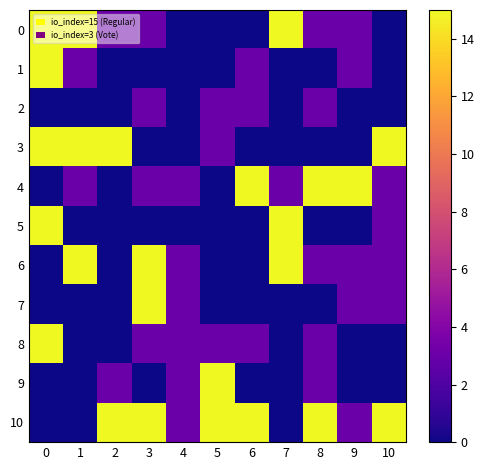

Reading right to left, transcribe all the data shown in this chart.

0: 10=0	9=3	8=3	7=15	6=0	5=0	4=0	3=3	2=3	1=15	0=15
1: 10=0	9=3	8=0	7=0	6=3	5=0	4=0	3=0	2=0	1=3	0=15
2: 10=0	9=0	8=3	7=0	6=3	5=3	4=0	3=3	2=0	1=0	0=0
3: 10=15	9=0	8=0	7=0	6=0	5=3	4=0	3=0	2=15	1=15	0=15
4: 10=3	9=15	8=15	7=3	6=15	5=0	4=3	3=3	2=0	1=3	0=0
5: 10=3	9=0	8=0	7=15	6=0	5=0	4=0	3=0	2=0	1=0	0=15
6: 10=3	9=3	8=3	7=15	6=0	5=0	4=3	3=15	2=0	1=15	0=0
7: 10=3	9=3	8=0	7=0	6=0	5=0	4=3	3=15	2=0	1=0	0=0
8: 10=0	9=0	8=3	7=0	6=3	5=3	4=3	3=3	2=0	1=0	0=15
9: 10=0	9=0	8=3	7=0	6=0	5=15	4=3	3=0	2=3	1=0	0=0
10: 10=15	9=3	8=15	7=0	6=15	5=15	4=3	3=15	2=15	1=0	0=0